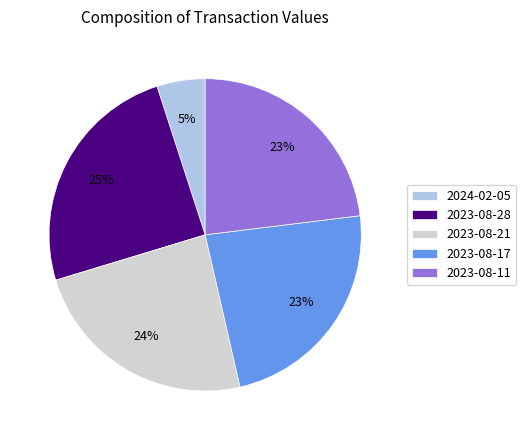

Is it true that 2023-08-11 is 23% of the pie?

True